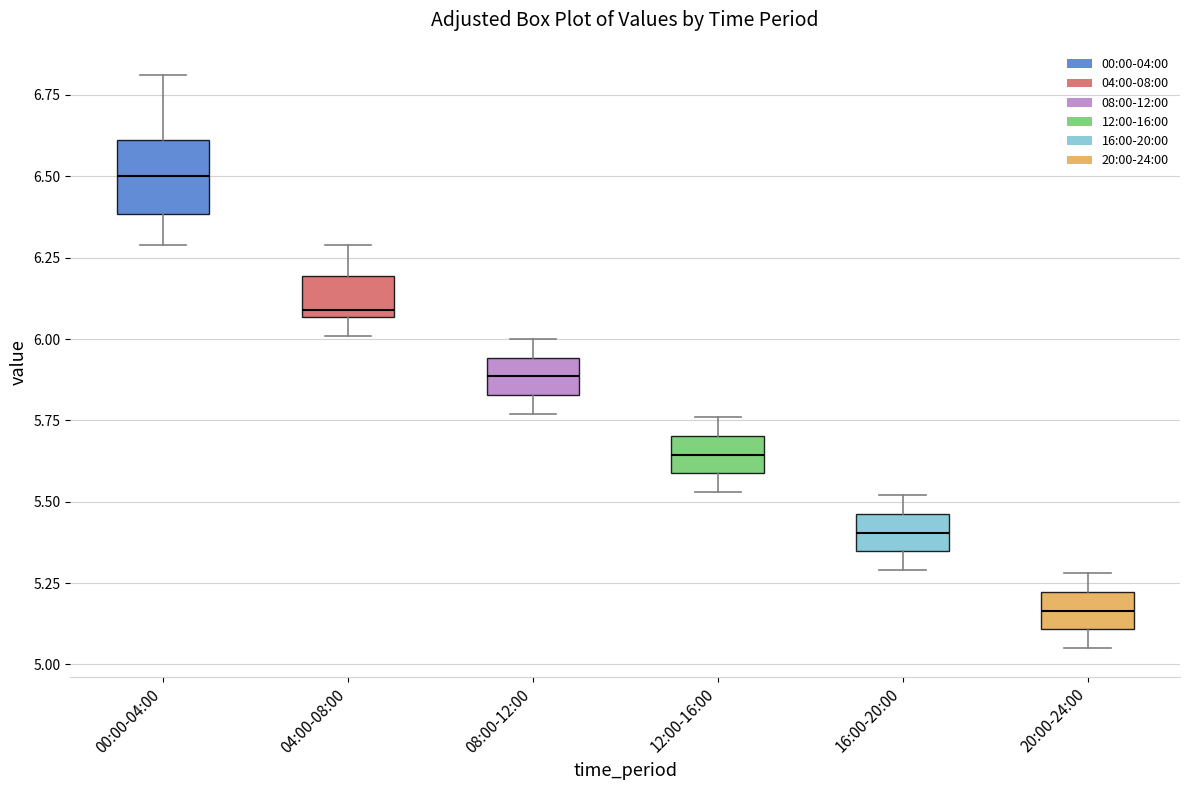

Reading left to right, transcribe this box plot: for each box, give where its median line is, the range the box spans, and where its two whiskers end, as read against the y-axis. The values are not printed on the chart, so give them approximately, as read against the axis.

00:00-04:00: median 6.50, box 6.40 to 6.60, whiskers 6.30 to 6.80
04:00-08:00: median 6.10, box 6.05 to 6.20, whiskers 6.00 to 6.30
08:00-12:00: median 5.90, box 5.85 to 5.95, whiskers 5.75 to 6.00
12:00-16:00: median 5.65, box 5.60 to 5.70, whiskers 5.55 to 5.75
16:00-20:00: median 5.40, box 5.35 to 5.45, whiskers 5.30 to 5.50
20:00-24:00: median 5.15, box 5.10 to 5.20, whiskers 5.05 to 5.30